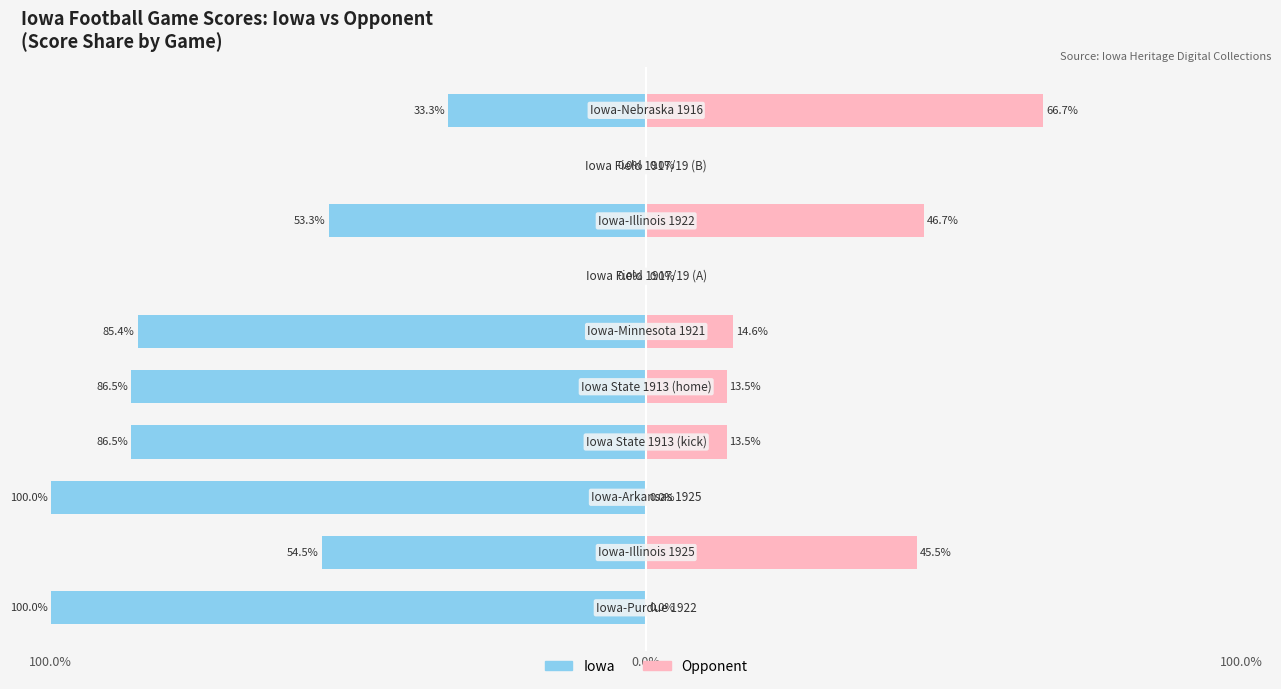

What is the value of the Opponent bar at the 6th from the left?

14.6